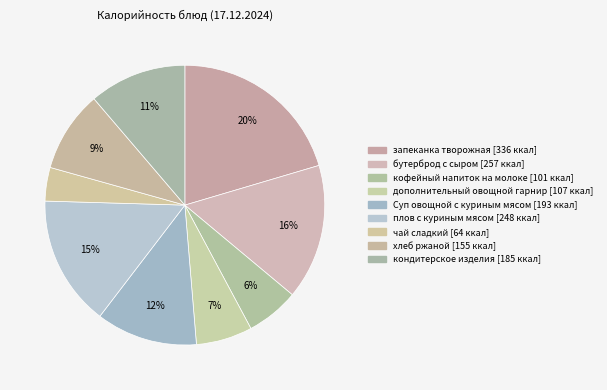

Count the number of slices in the pie.

9